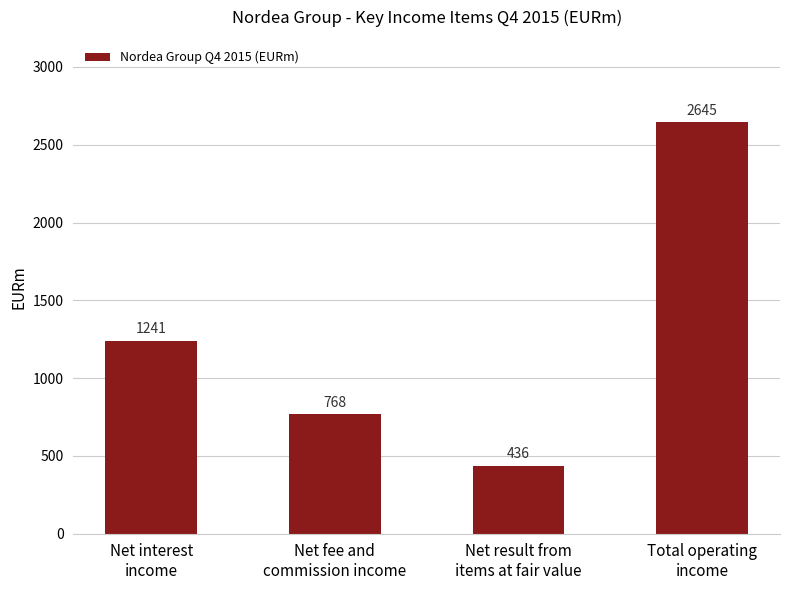

Reading left to right, extract all data points from this chart.

1241	768	436	2645